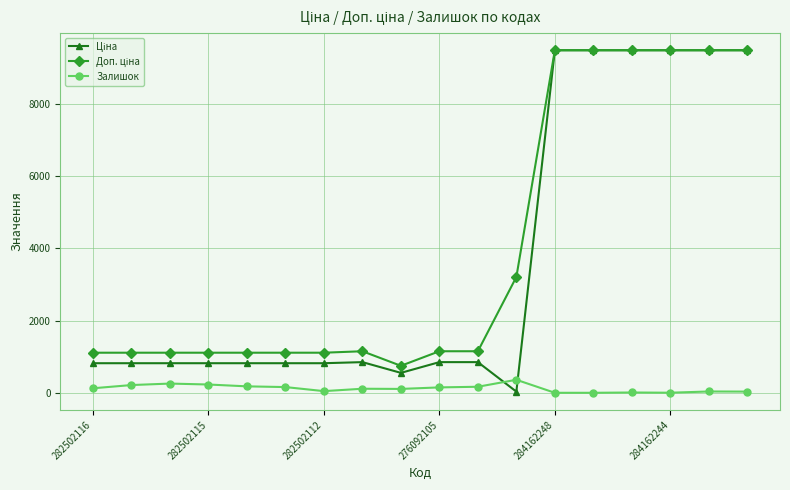

At how many categories does at least one series exceed 9327?

6